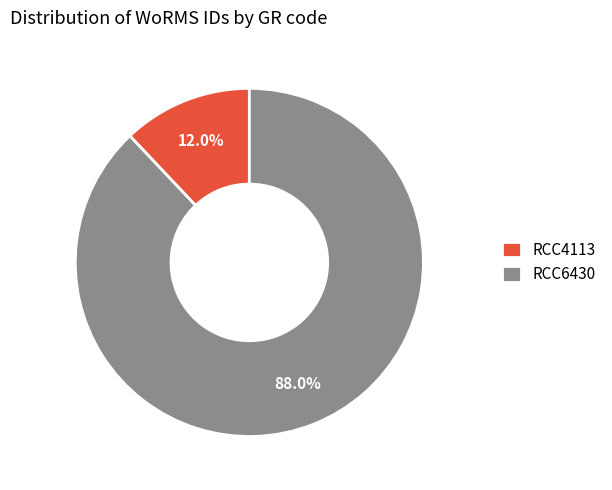

What percentage is the RCC4113 slice, to the nearest percent?

12%